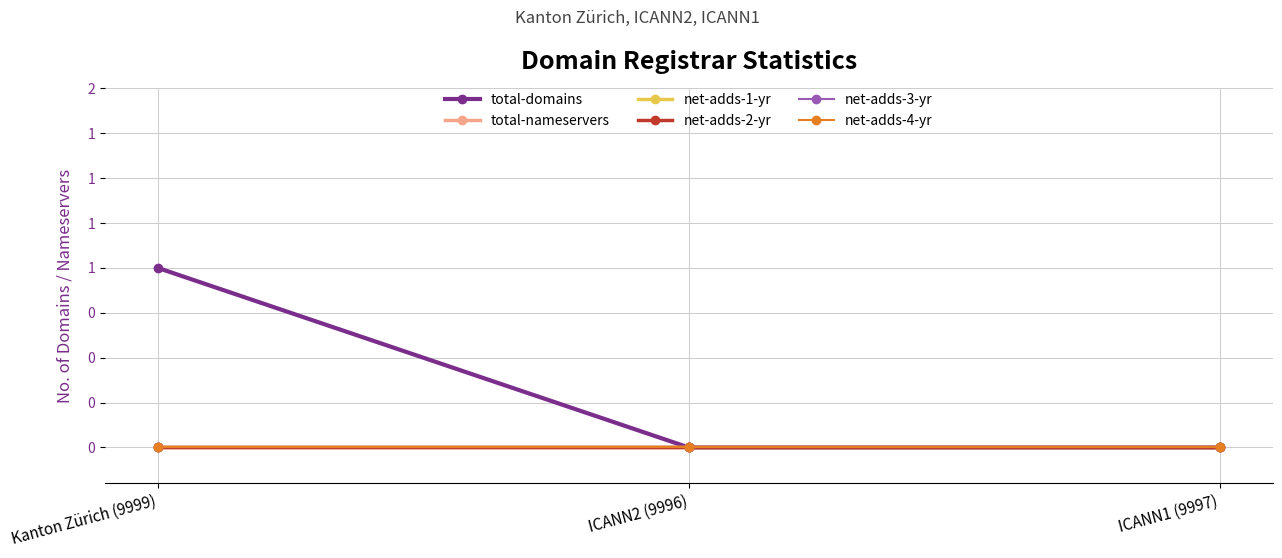

Which category has the highest value across all series?

Kanton Zürich (9999)